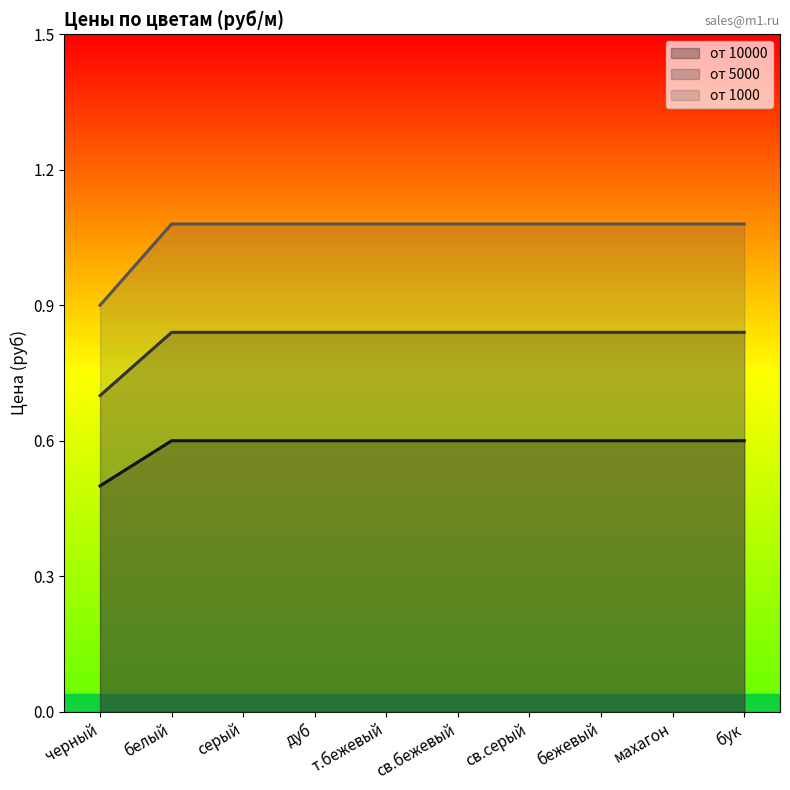

At how many categories does at least one series exceed 0?

10